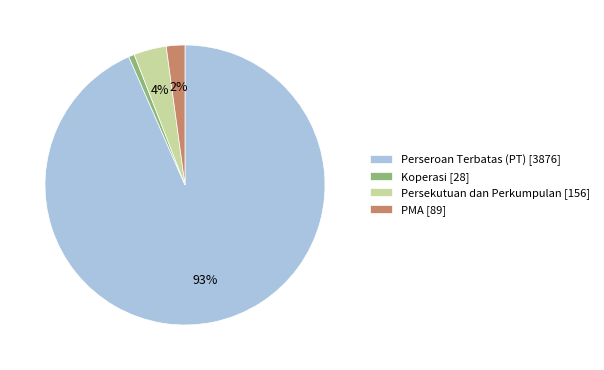

Which has a higher value, Koperasi or Perseroan Terbatas (PT)?

Perseroan Terbatas (PT)